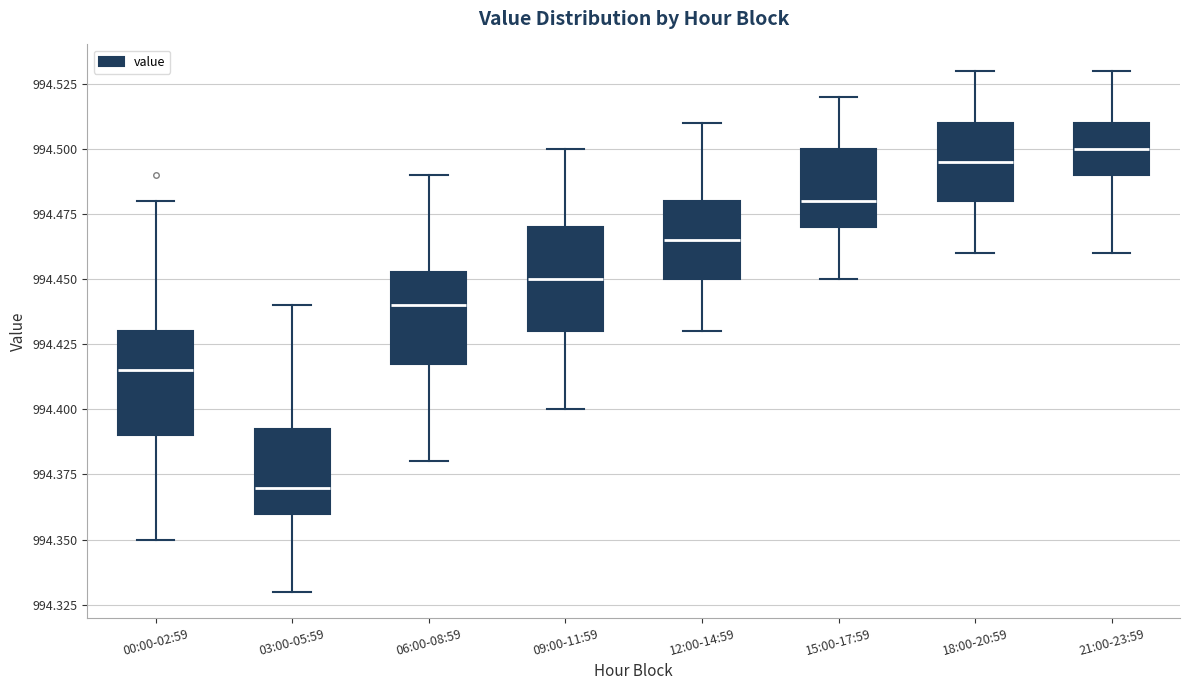

Reading left to right, read every box against the y-axis: the position of its median line, the range the box covers, and the ends of its whiskers. The values are not printed on the chart, so give them approximately, as read against the axis.

00:00-02:59: median 994.415, box 994.390 to 994.430, whiskers 994.350 to 994.480
03:00-05:59: median 994.370, box 994.360 to 994.395, whiskers 994.330 to 994.440
06:00-08:59: median 994.440, box 994.420 to 994.455, whiskers 994.380 to 994.490
09:00-11:59: median 994.450, box 994.430 to 994.470, whiskers 994.400 to 994.500
12:00-14:59: median 994.465, box 994.450 to 994.480, whiskers 994.430 to 994.510
15:00-17:59: median 994.480, box 994.470 to 994.500, whiskers 994.450 to 994.520
18:00-20:59: median 994.495, box 994.480 to 994.510, whiskers 994.460 to 994.530
21:00-23:59: median 994.500, box 994.490 to 994.510, whiskers 994.460 to 994.530